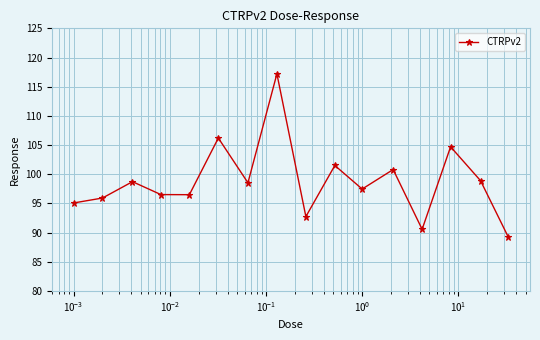

What is the minimum value shown in the chart?

89.2